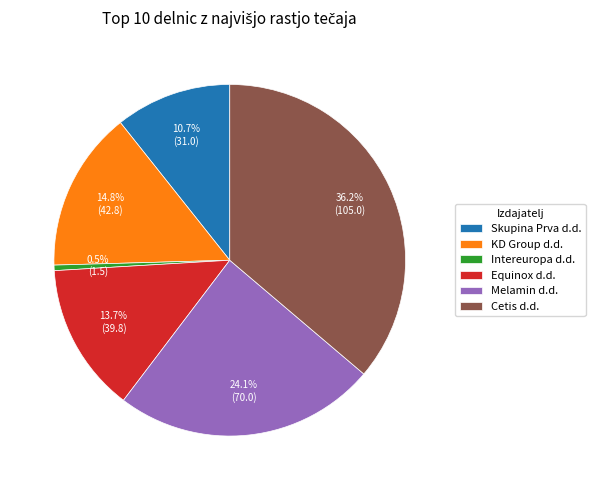

Combined, do Skupina Prva d.d. and Cetis d.d. account for over 50%?

No